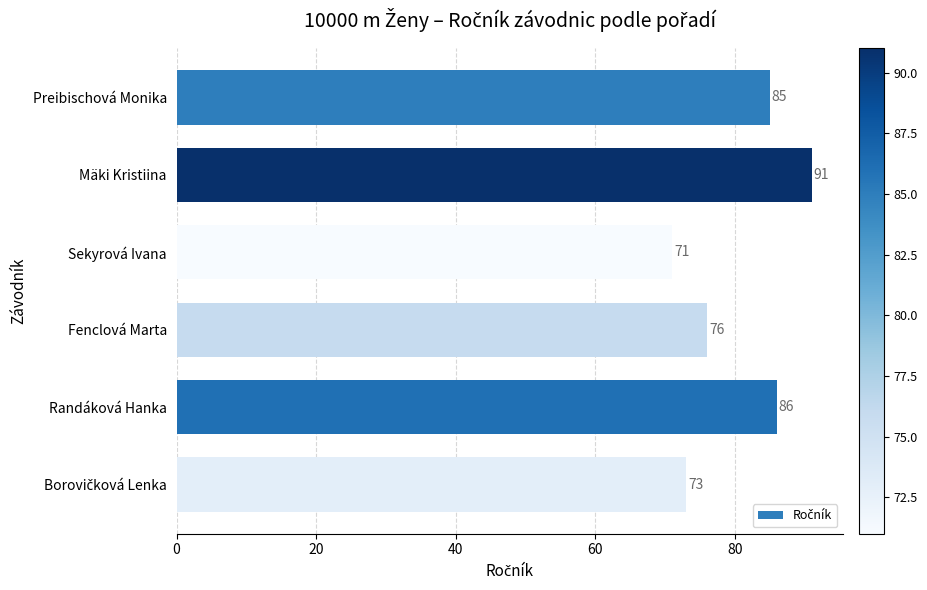

Are the bars horizontal?

Yes